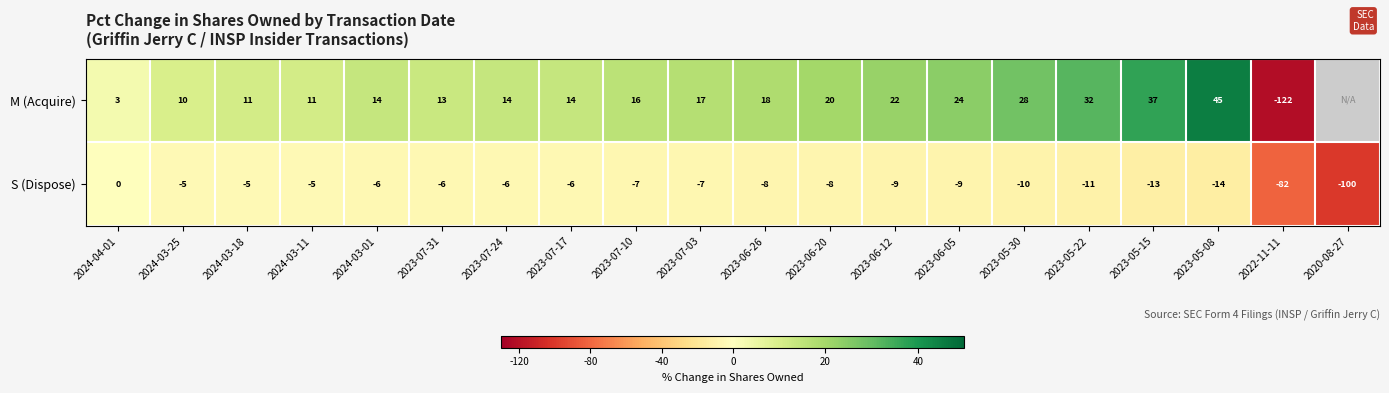

At which label does S (Dispose) first exceed -7?

2024-04-01